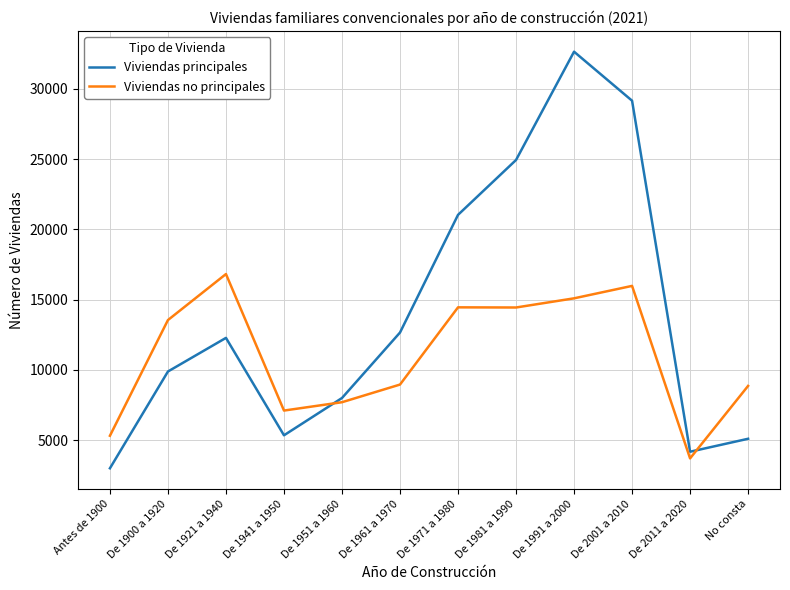

How many times do Viviendas no principales and Viviendas principales cross each other?

2